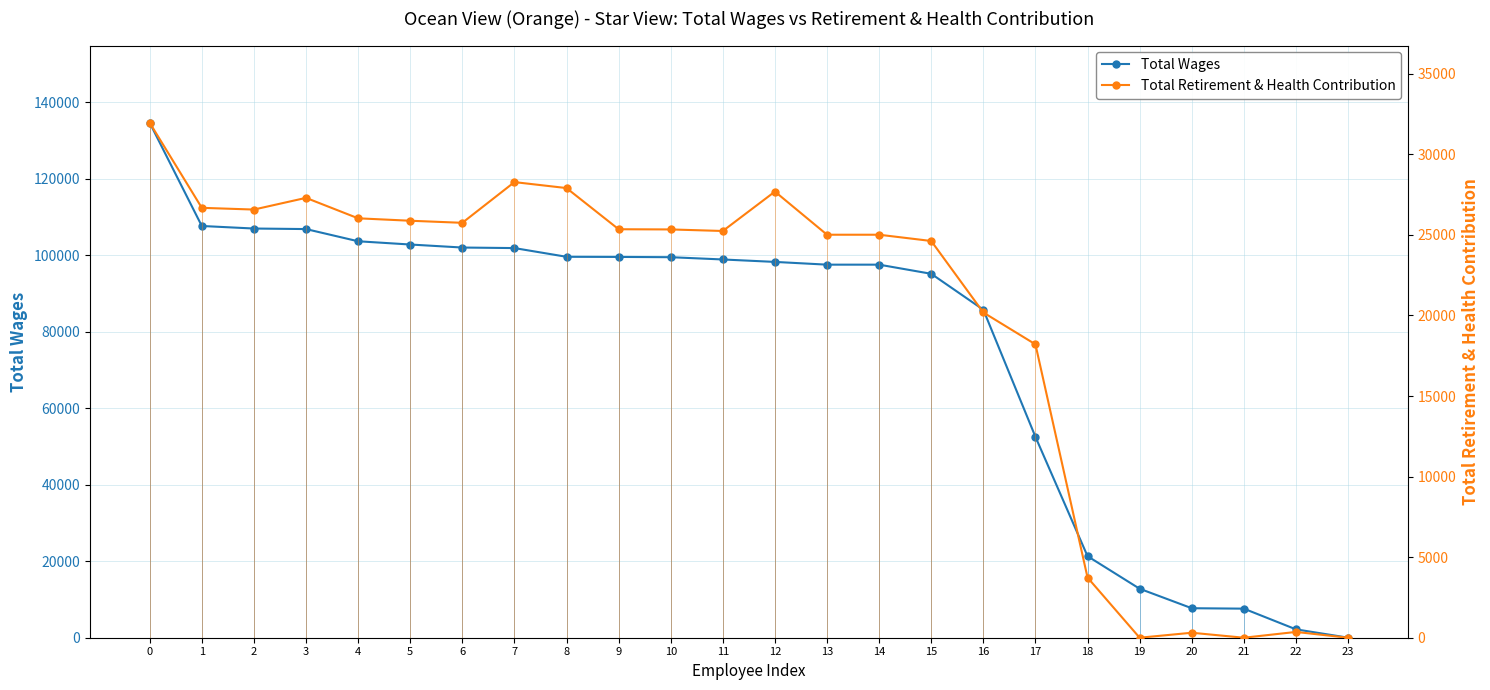

Which series has the widest spread of values?

Total Wages